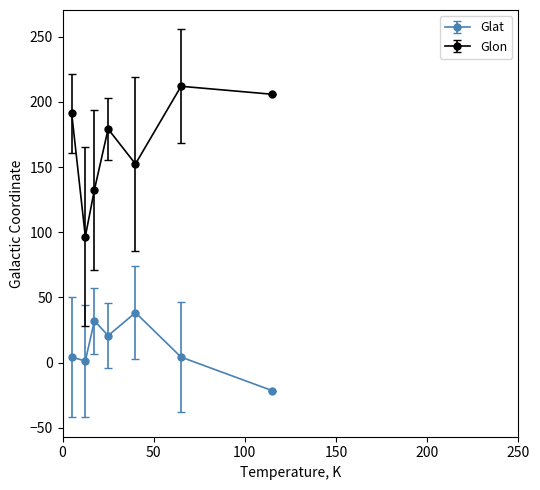

True or false: Glat and Glon cross at least once.

False